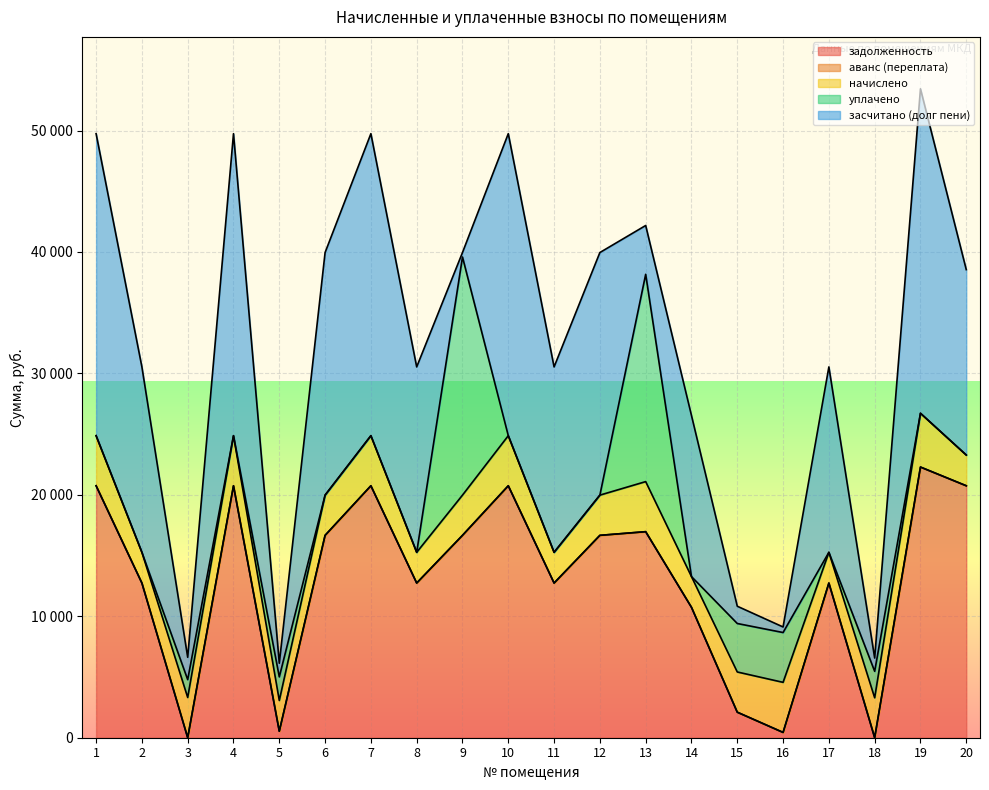

Reading left to right, list all the values displayed in this chart.

задолженность: 1=20749.4	2=12737.3	3=0.0	4=20749.4	5=535.7	6=16666.3	7=20749.4	8=12737.3	9=16666.3	10=20749.4	11=12737.3	12=16666.3	13=16968.0	14=10737.3	15=2102.8	16=437.0	17=12737.3	18=0.0	19=22290.2	20=20749.4
аванс (переплата): 1=0.0	2=0.0	3=1.9	4=0.0	5=0.0	6=0.0	7=0.0	8=0.0	9=0.0	10=0.0	11=0.0	12=0.0	13=0.0	14=0.0	15=0.0	16=0.0	17=0.0	18=8.2	19=0.0	20=0.0
начислено: 1=4123.3	2=2531.1	3=3311.8	4=4123.3	5=2531.1	6=3311.8	7=4123.3	8=2531.1	9=3311.8	10=4123.3	11=2531.1	12=3311.8	13=4123.3	14=2531.1	15=3311.8	16=4123.3	17=2531.1	18=3281.2	19=4429.4	20=2531.1
уплачено: 1=0.0	2=0.0	3=1469.2	4=0.0	5=1941.8	6=0.0	7=0.0	8=0.0	9=19610.2	10=0.0	11=0.0	12=0.0	13=17071.4	14=0.0	15=3992.2	16=4102.0	17=0.0	18=2179.0	19=0.0	20=0.0
засчитано (долг пени): 1=24872.7	2=15268.4	3=1840.7	4=24872.7	5=1124.9	6=19978.1	7=24872.7	8=15268.4	9=368.0	10=24872.7	11=15268.4	12=19978.1	13=4019.9	14=13268.4	15=1422.4	16=458.2	17=15268.4	18=1094.0	19=26719.7	20=15268.4